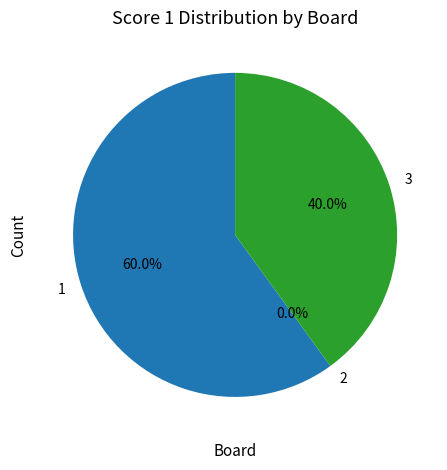

Which slice represents more than half of the pie?

1